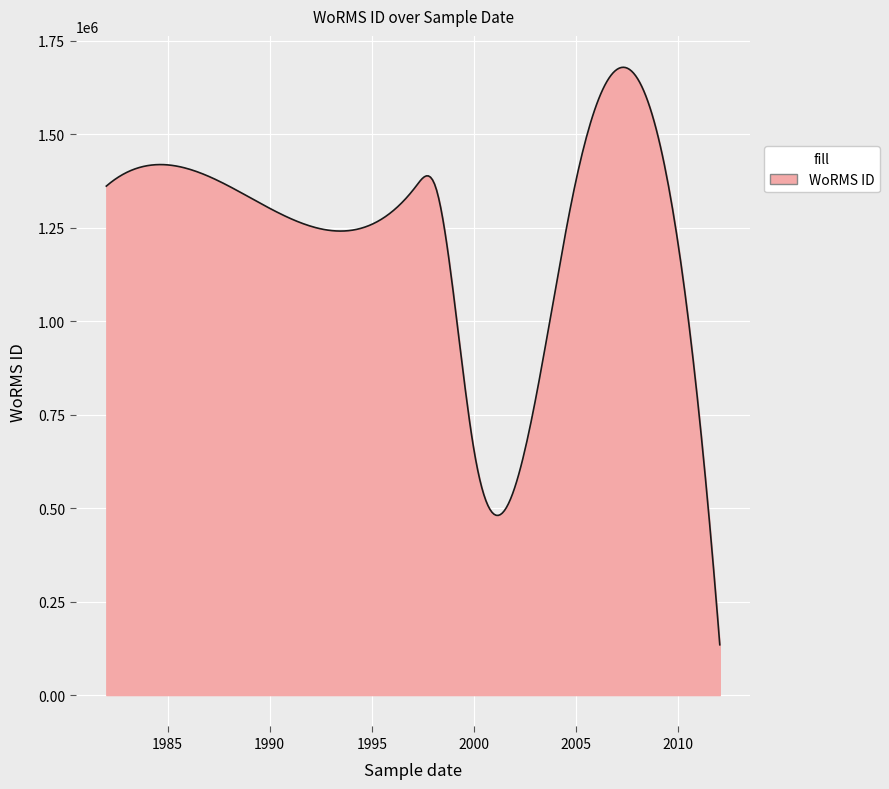

How many lines are shown in the chart?

1